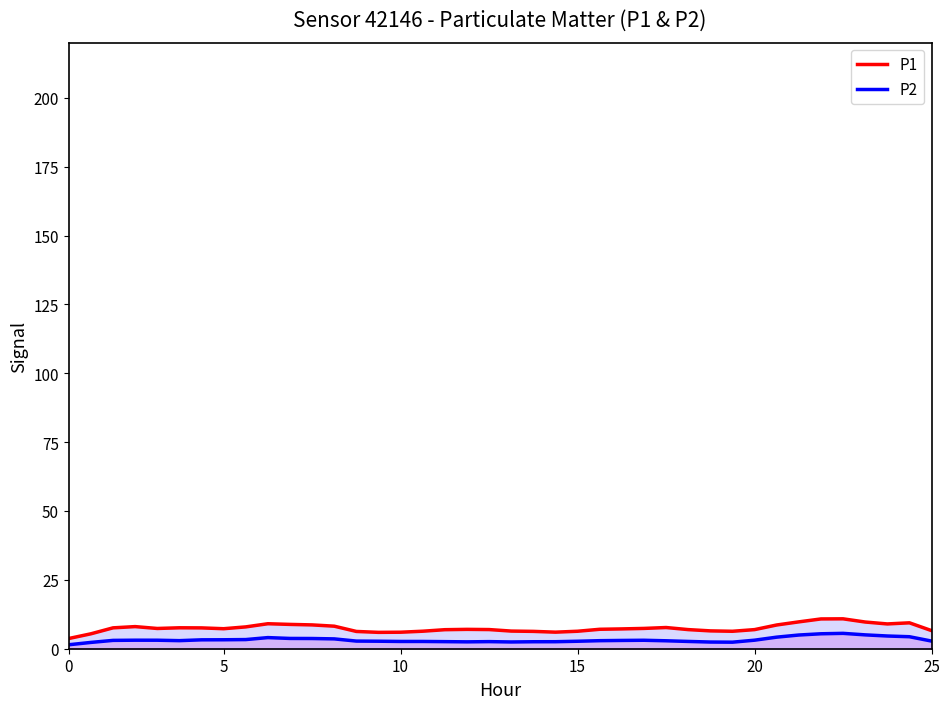

What is the maximum value for P1?

10.9